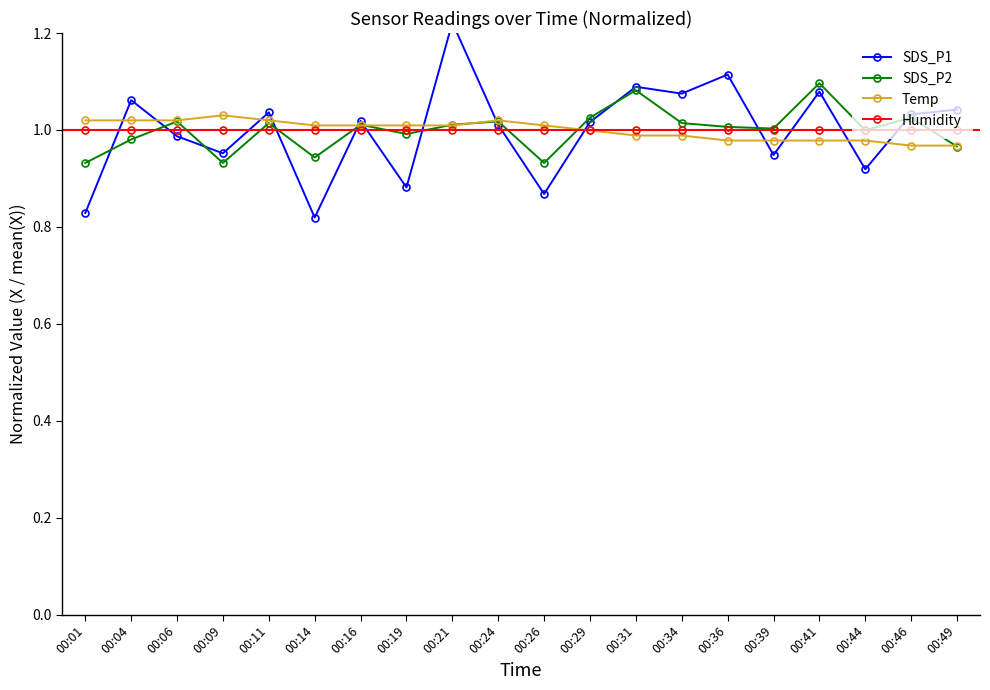

How many data points does each series have?

20